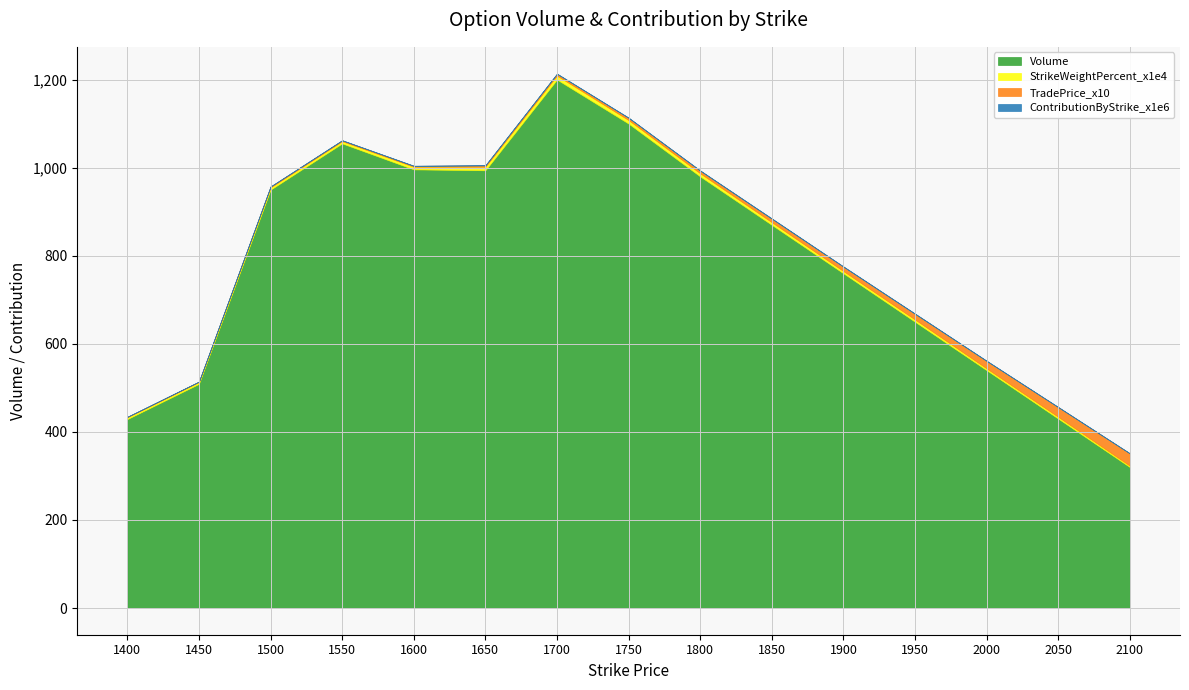

True or false: ContributionByStrike_x1e6 and TradePrice_x10 cross at least once.

False